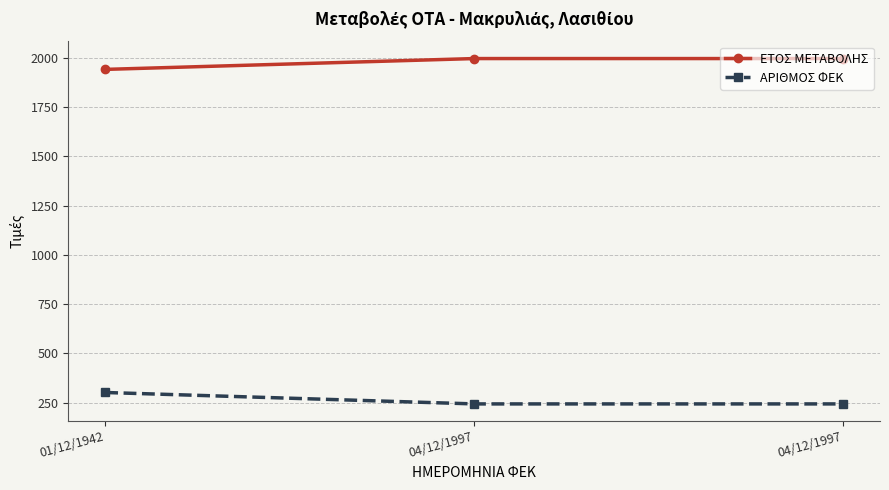

List the series in order of their overall mean, lowest first.

ΑΡΙΘΜΟΣ ΦΕΚ, ΕΤΟΣ ΜΕΤΑΒΟΛΗΣ